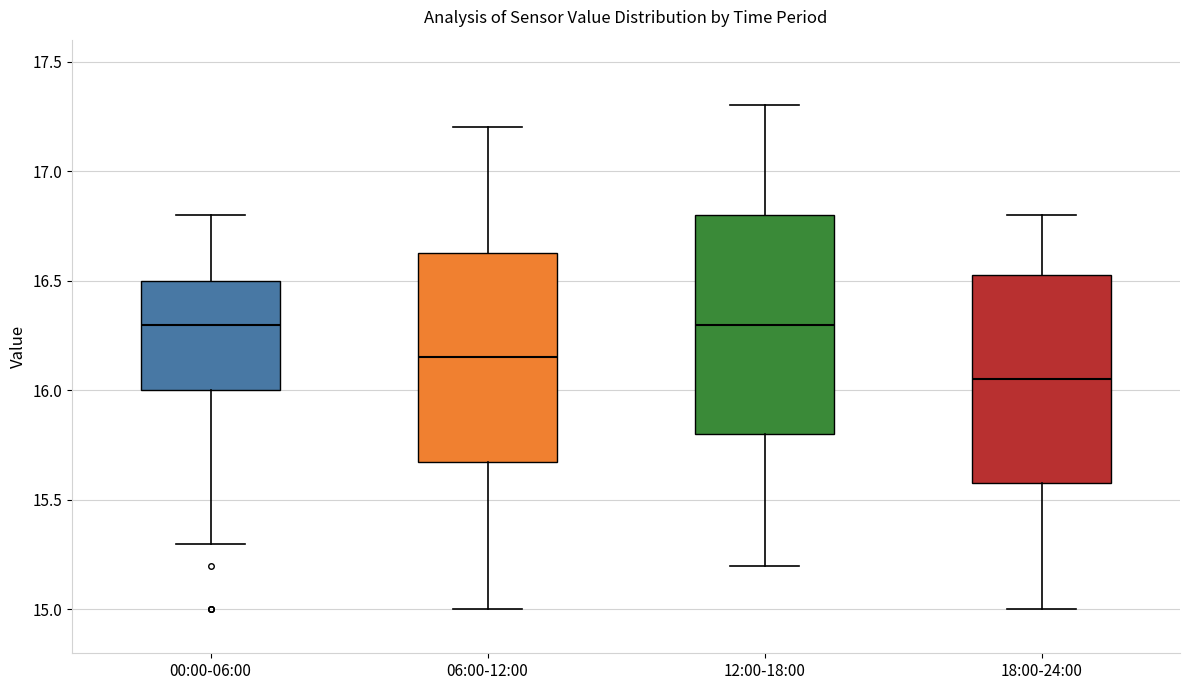

Which box's median line is the lowest?

18:00-24:00